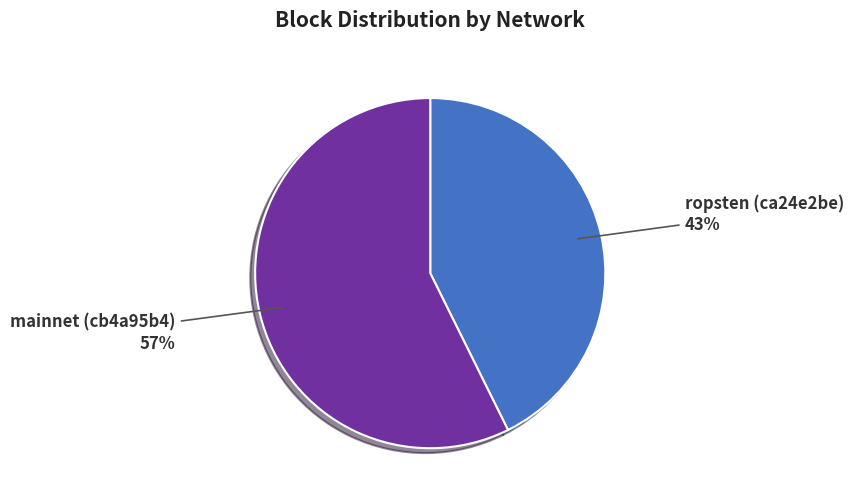

How many segments does this pie chart have?

2